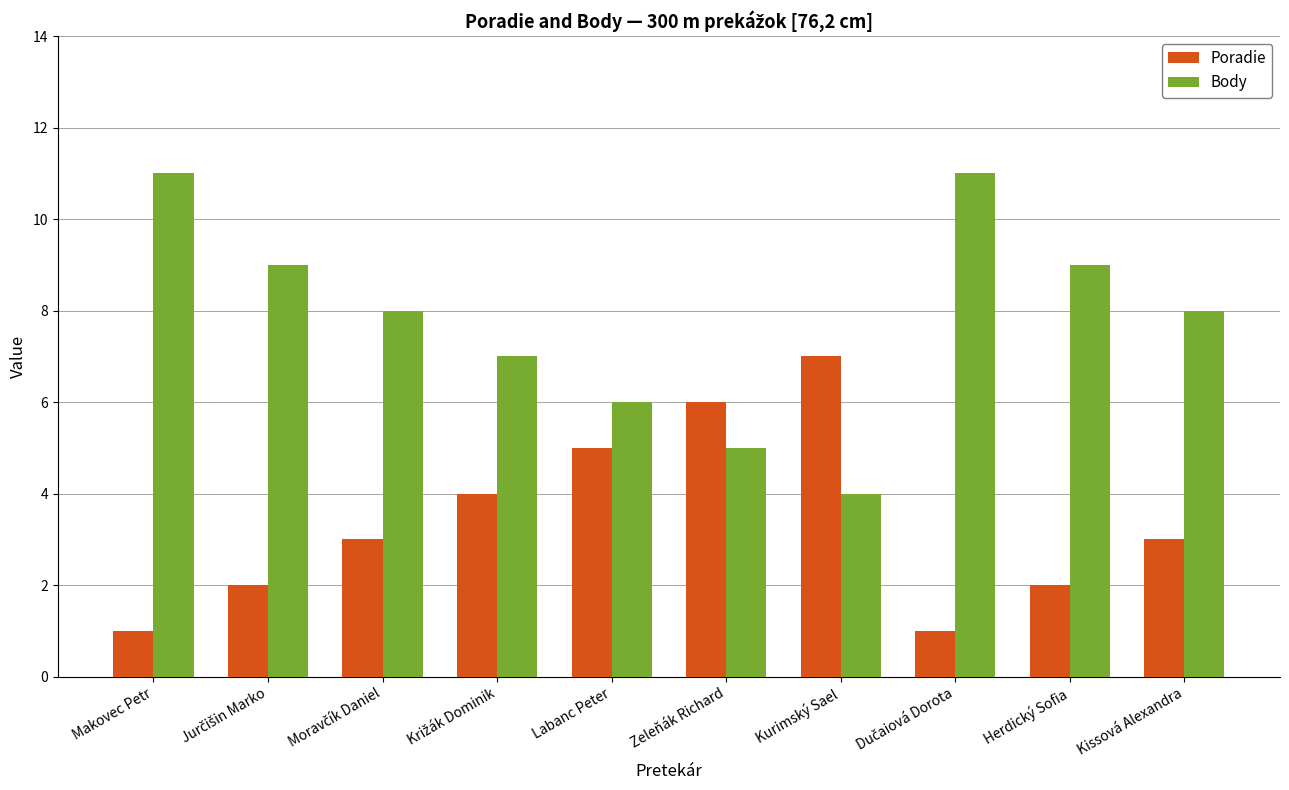

Reading left to right, extract all data points from this chart.

Poradie: 1	2	3	4	5	6	7	1	2	3
Body: 11	9	8	7	6	5	4	11	9	8